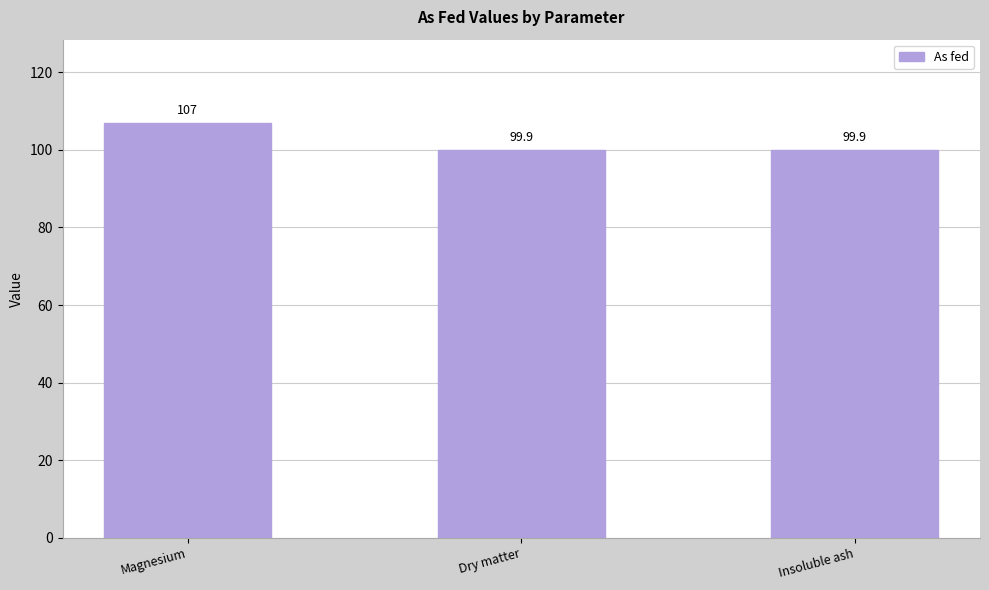

What is the maximum value shown in the chart?

107.0